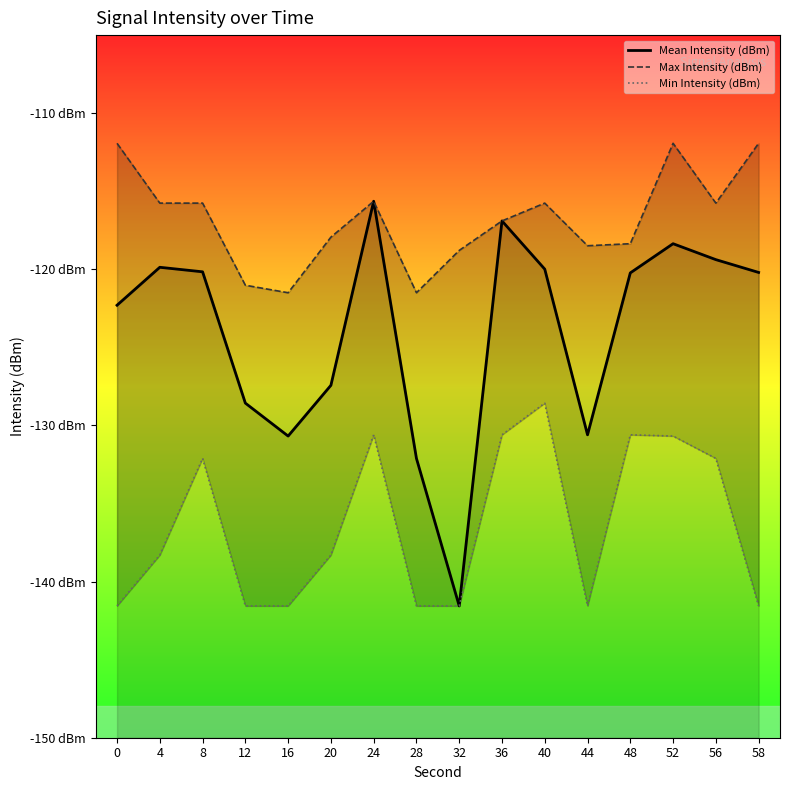

Is the value of Max Intensity (dBm) at 24 greater than the value of Min Intensity (dBm) at 40?

Yes